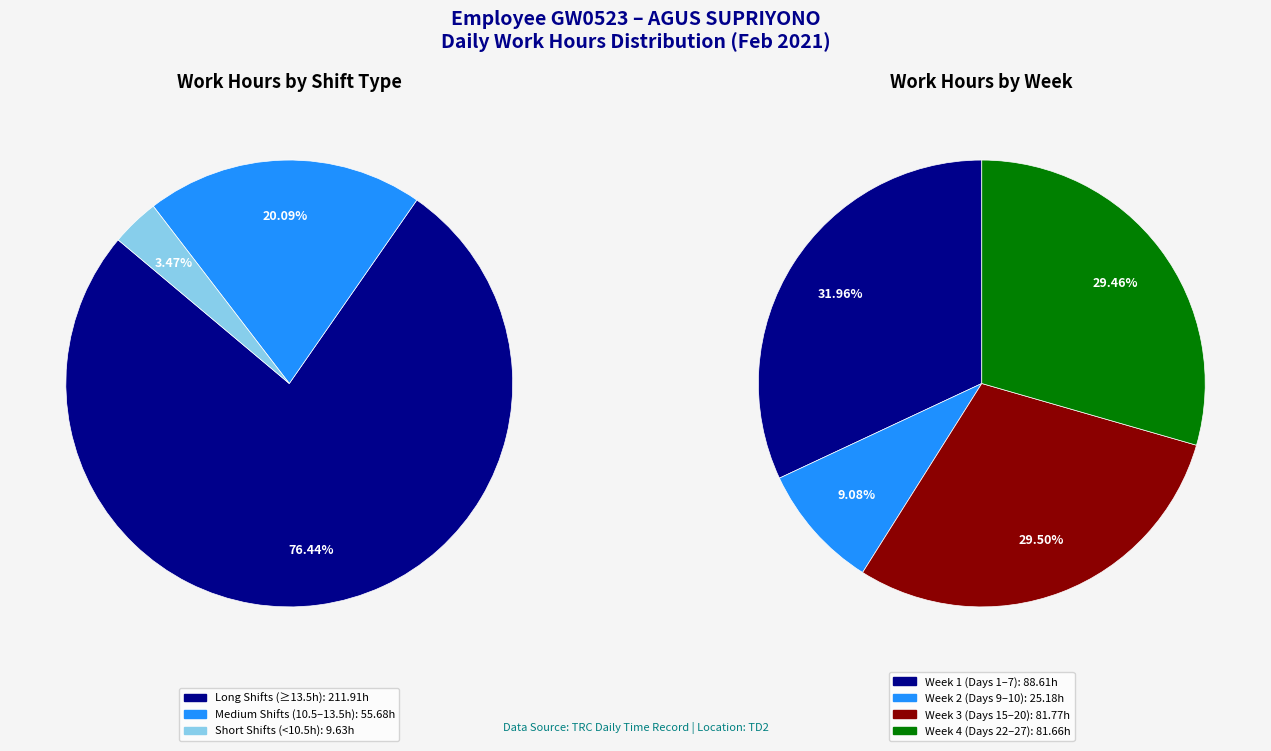

Does Day 15 represent more than half of the total?

No